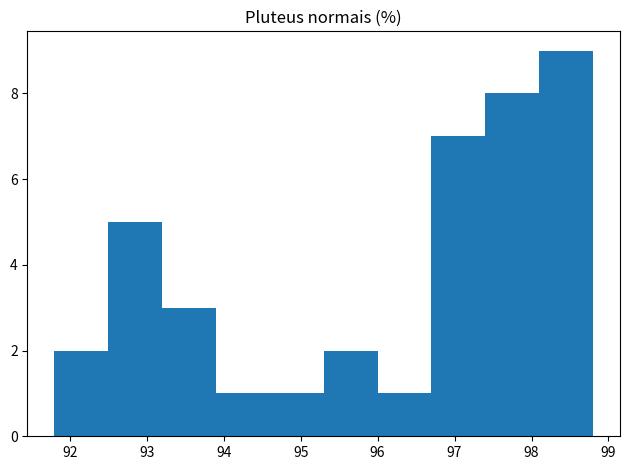

Over which range of the x-axis is the bar tallest?

98.1 to 98.8